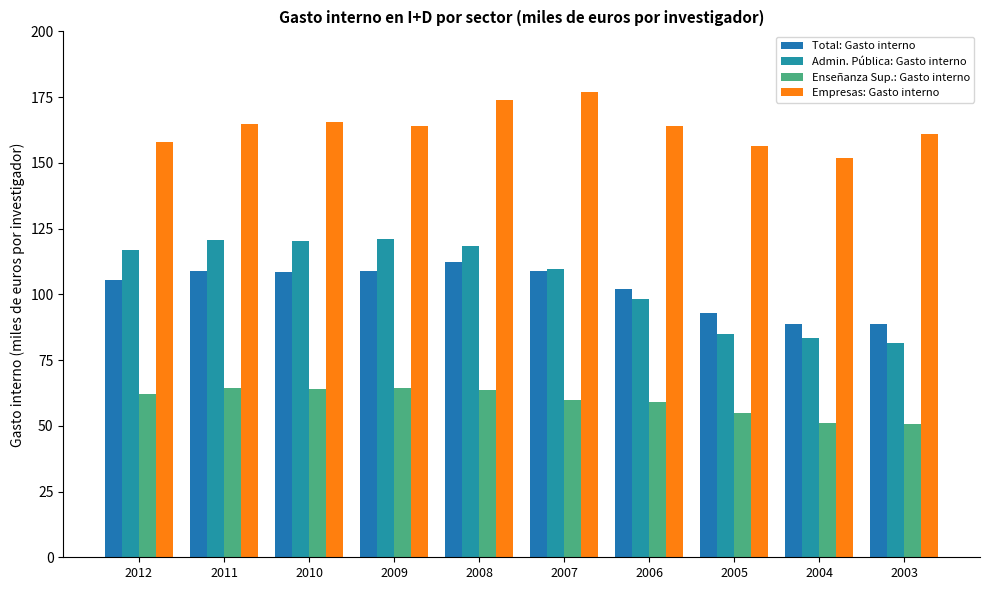

What is the spread (max minus min) of values at 2004?

100.6